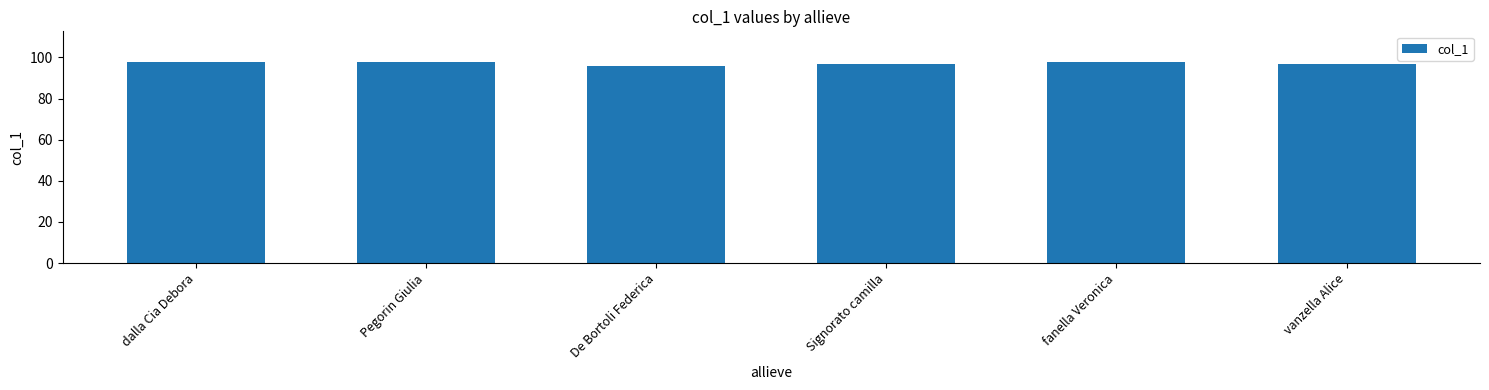

How many bars are there in total?

6